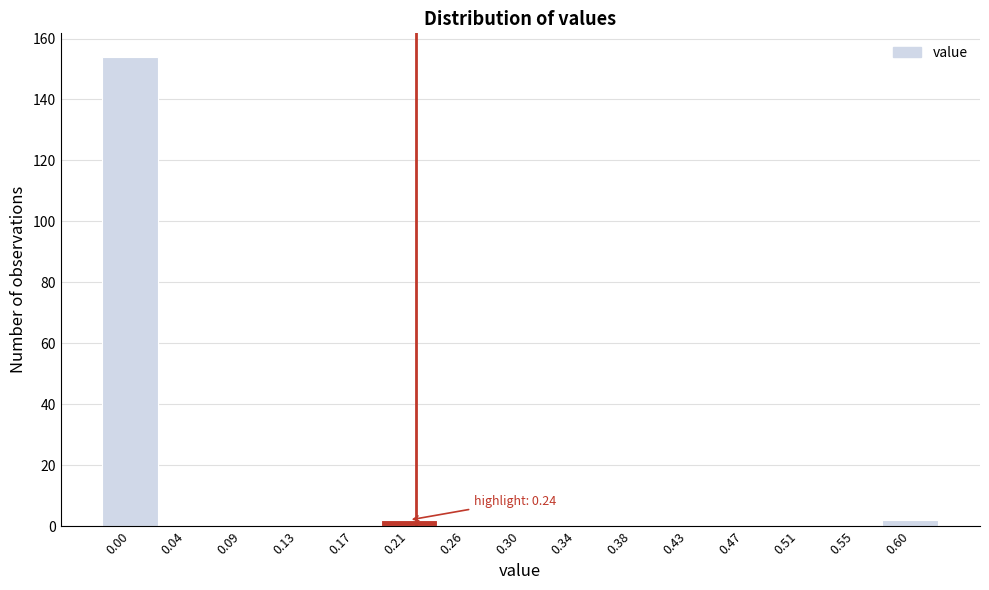

Reading right to left, list all the values displayed in this chart.

0.60=2	0.55=0	0.51=0	0.47=0	0.43=0	0.38=0	0.34=0	0.30=0	0.26=0	0.21=2	0.17=0	0.13=0	0.09=0	0.04=0	0.00=154